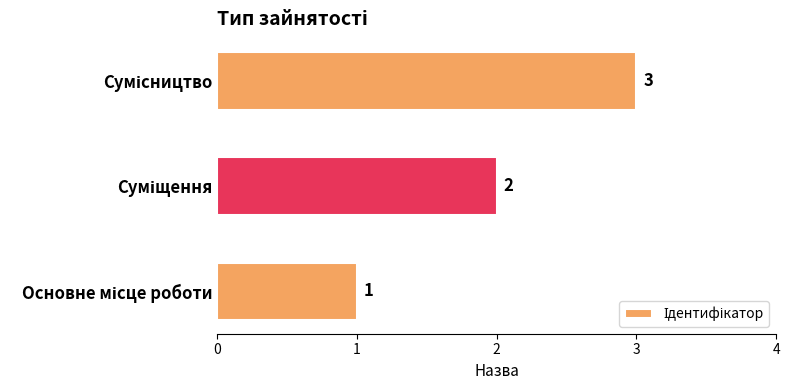

What is the greatest value displayed?

3